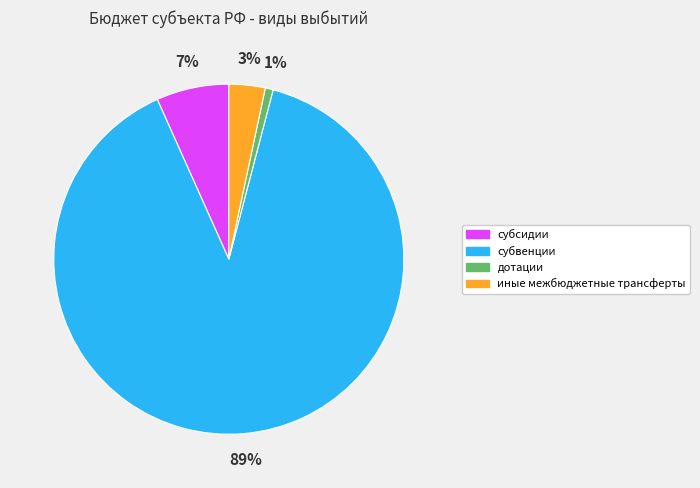

Count the number of slices in the pie.

4